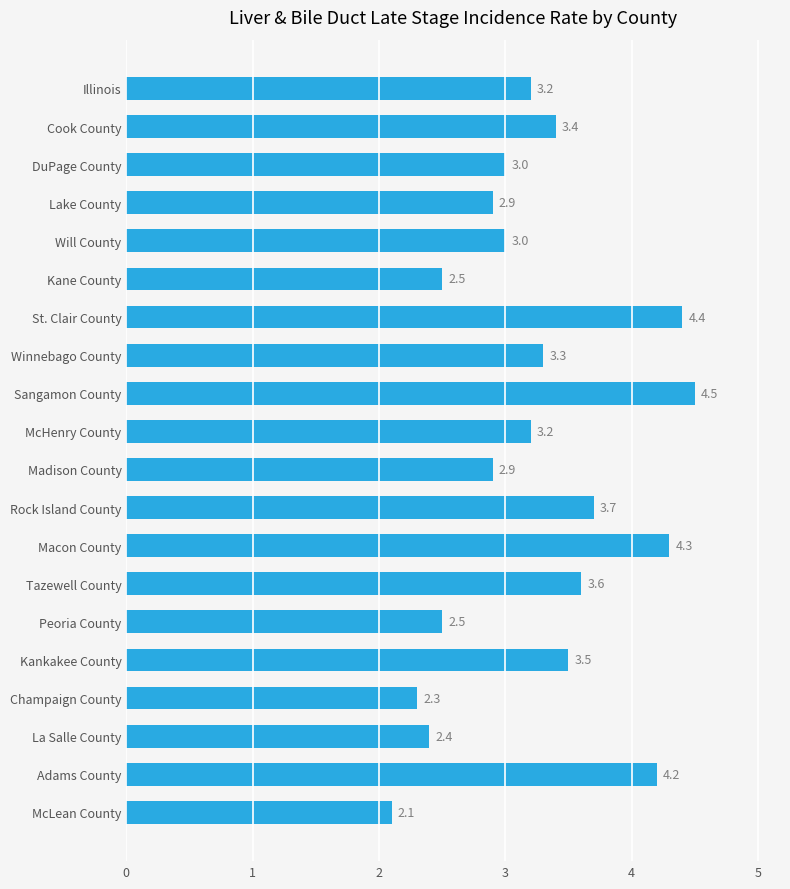

What is the difference between the values at Cook County and McLean County?

1.3